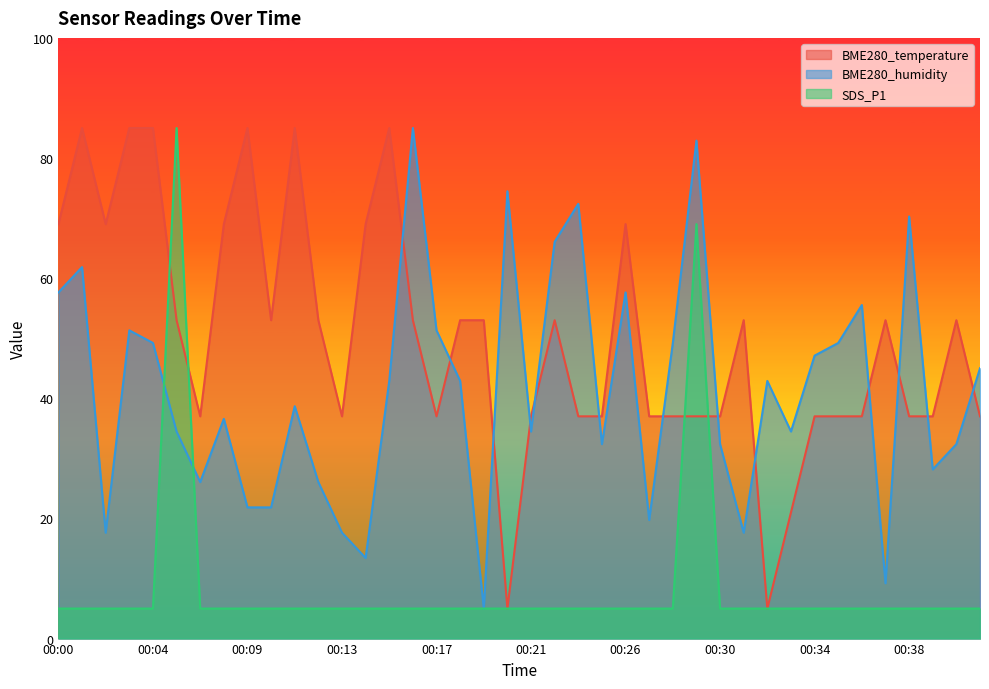

How many lines are shown in the chart?

3